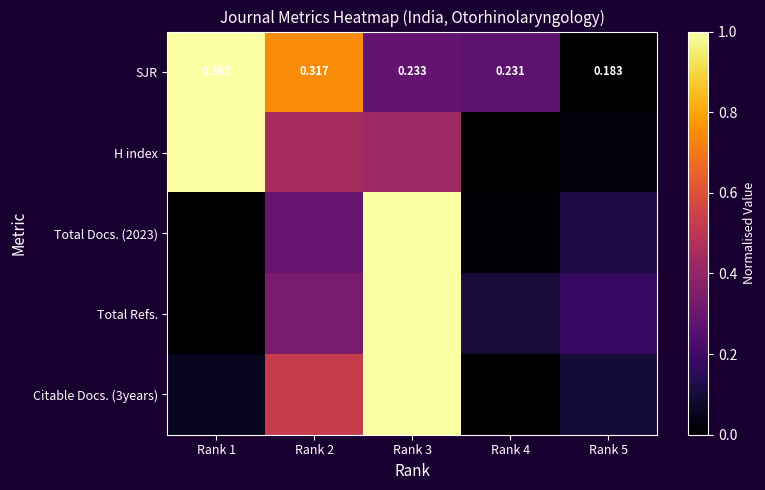

At which label does Citable Docs. (3years) reach its minimum?

Rank 4